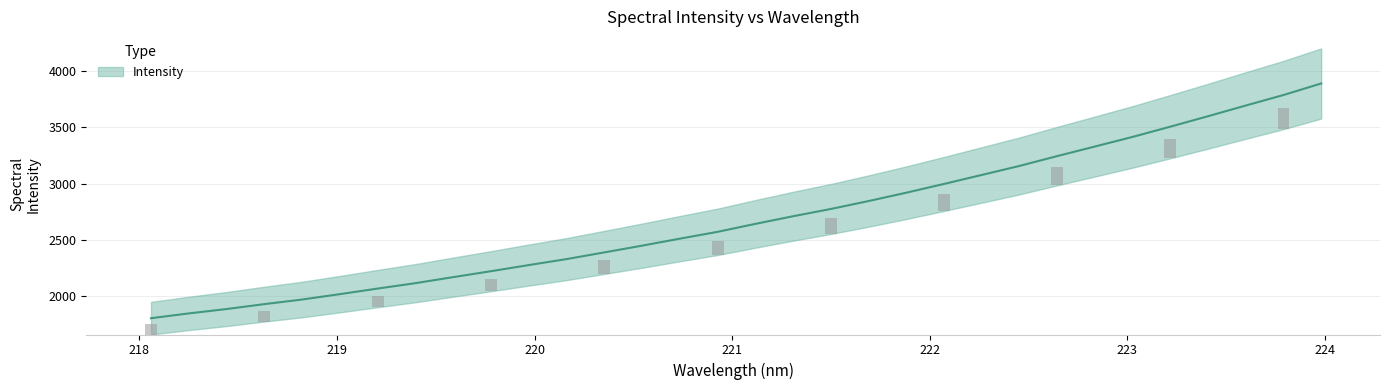

List the labels in order of value, smallest first.

218.0596, 218.2508, 218.442, 218.6332, 218.8244, 219.0156, 219.2067, 219.3979, 219.589, 219.7801, 219.9712, 220.1623, 220.3533, 220.5444, 220.7354, 220.9264, 221.1174, 221.3083, 221.4993, 221.6902, 221.8812, 222.0721, 222.263, 222.4538, 222.6447, 222.8355, 223.0264, 223.2172, 223.408, 223.5987, 223.7895, 223.9802